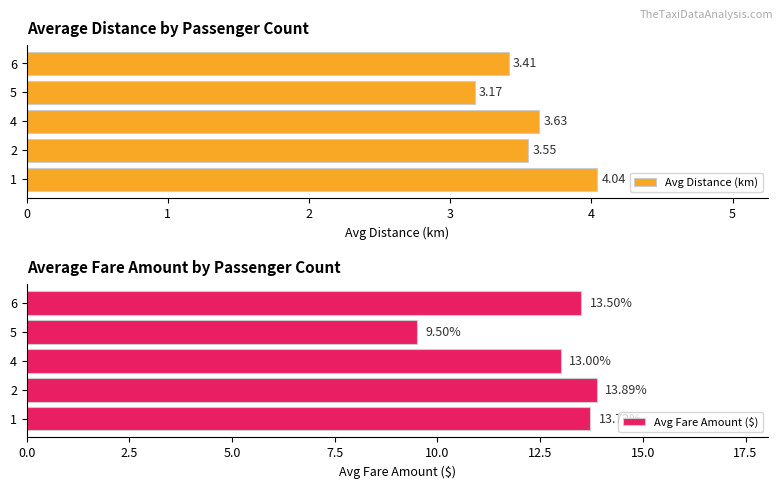

List the labels in order of Avg Distance (km) value, smallest first.

5, 6, 2, 4, 1